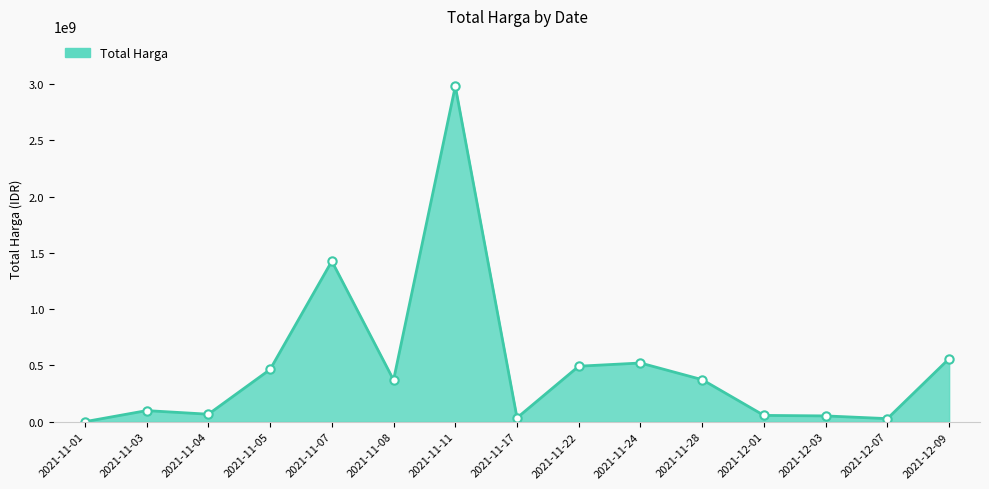

Where does the data first go above 370565000?

2021-11-05